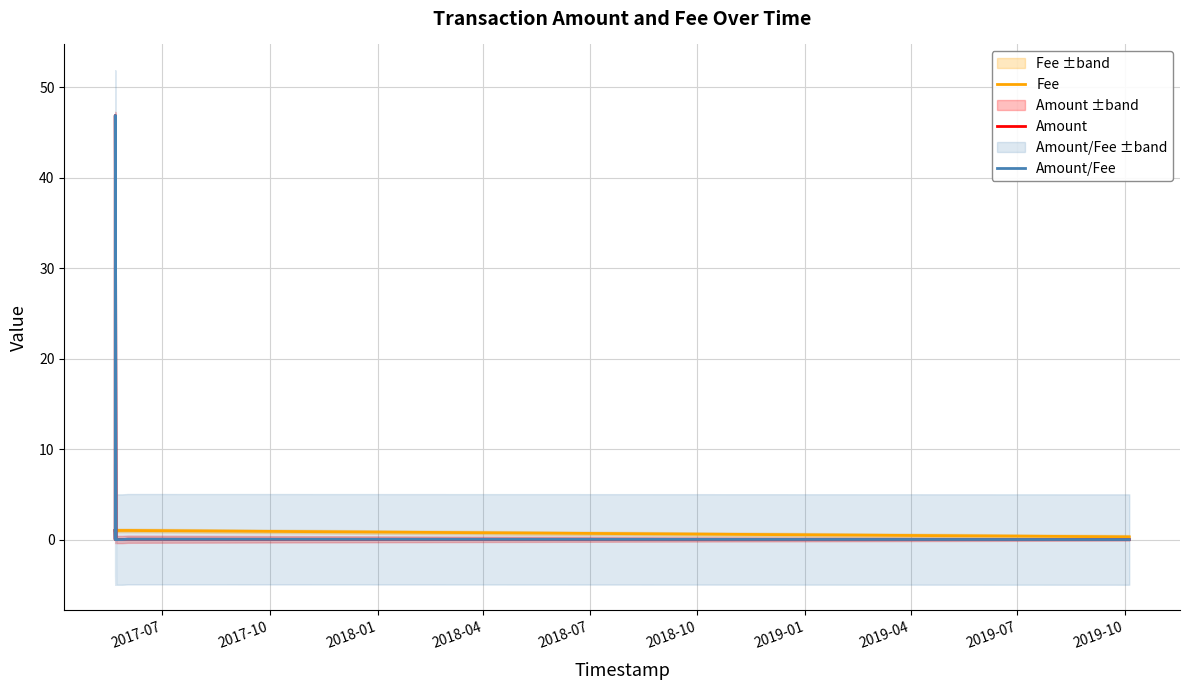

At which label does Fee reach its peak?

2017-07